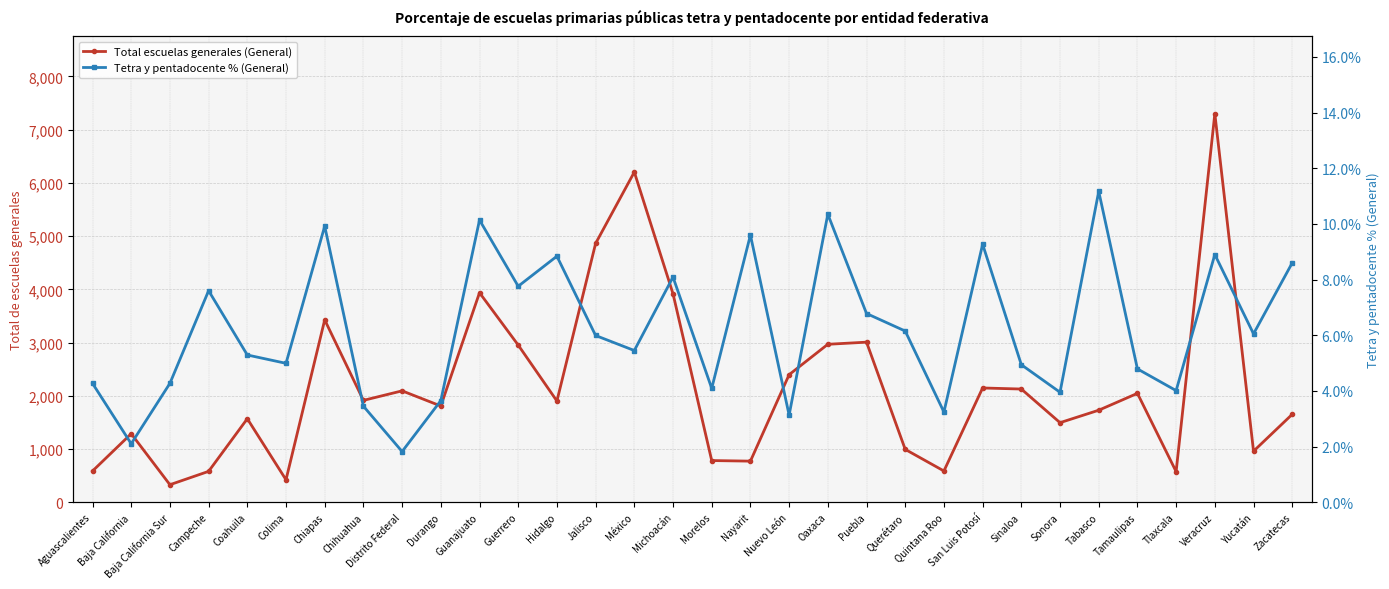

True or false: Total escuelas generales (General) and Tetra y pentadocente % (General) cross at least once.

False